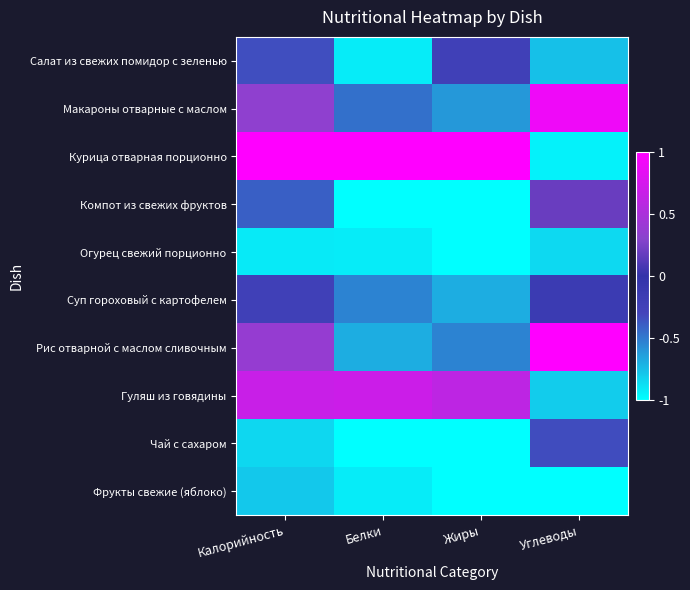

Reading left to right, list all the values displayed in this chart.

Салат из свежих помидор с зеленью: Калорийность=-0.3	Белки=-0.9	Жиры=-0.2	Углеводы=-0.8
Макароны отварные с маслом: Калорийность=0.3	Белки=-0.5	Жиры=-0.6	Углеводы=0.9
Курица отварная порционно: Калорийность=1.0	Белки=1.0	Жиры=1.0	Углеводы=-1.0
Компот из свежих фруктов: Калорийность=-0.4	Белки=-1.0	Жиры=-1.0	Углеводы=0.2
Огурец свежий порционно: Калорийность=-0.9	Белки=-0.9	Жиры=-1.0	Углеводы=-0.9
Суп гороховый с картофелем: Калорийность=-0.2	Белки=-0.5	Жиры=-0.7	Углеводы=-0.1
Рис отварной с маслом сливочным: Калорийность=0.4	Белки=-0.7	Жиры=-0.5	Углеводы=1.0
Гуляш из говядины: Калорийность=0.7	Белки=0.7	Жиры=0.6	Углеводы=-0.8
Чай с сахаром: Калорийность=-0.9	Белки=-1.0	Жиры=-1.0	Углеводы=-0.3
Фрукты свежие (яблоко): Калорийность=-0.8	Белки=-0.9	Жиры=-1.0	Углеводы=-1.0